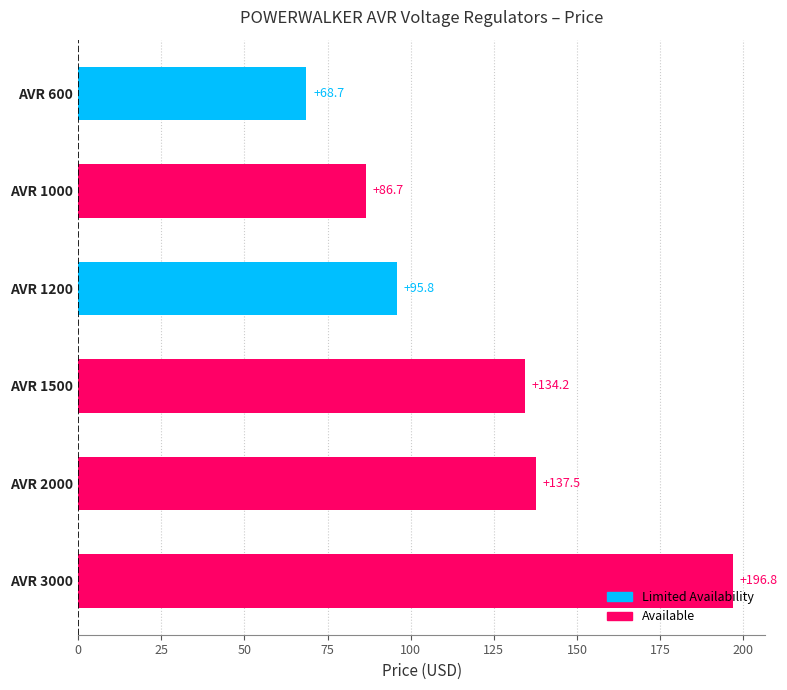

True or false: the data shows 137.5 at AVR 2000.

True